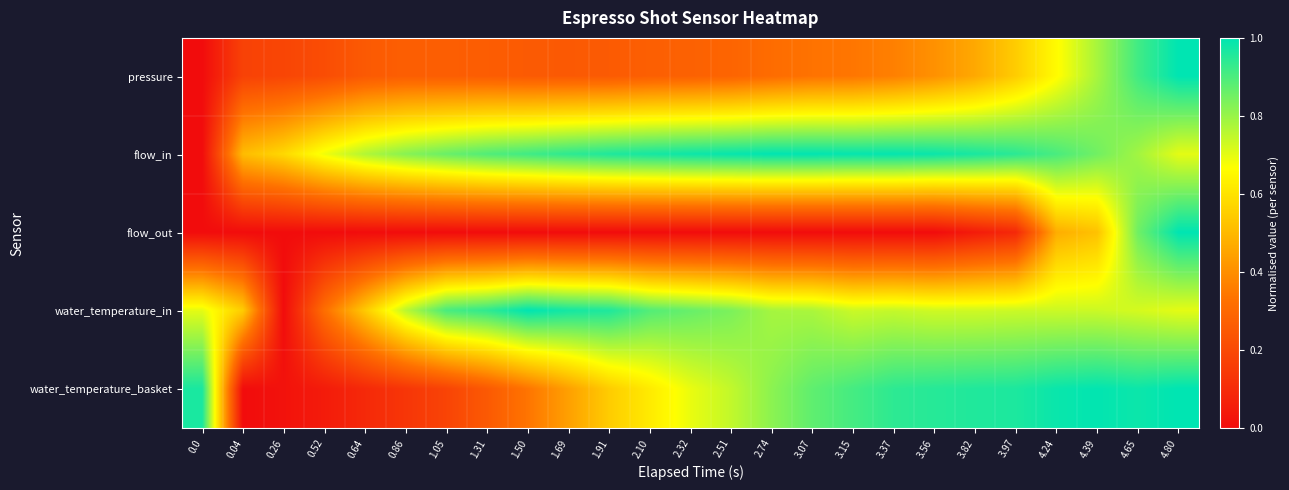

Between 1.31 and 3.37, which series saw the biggest shift?

water_temperature_basket